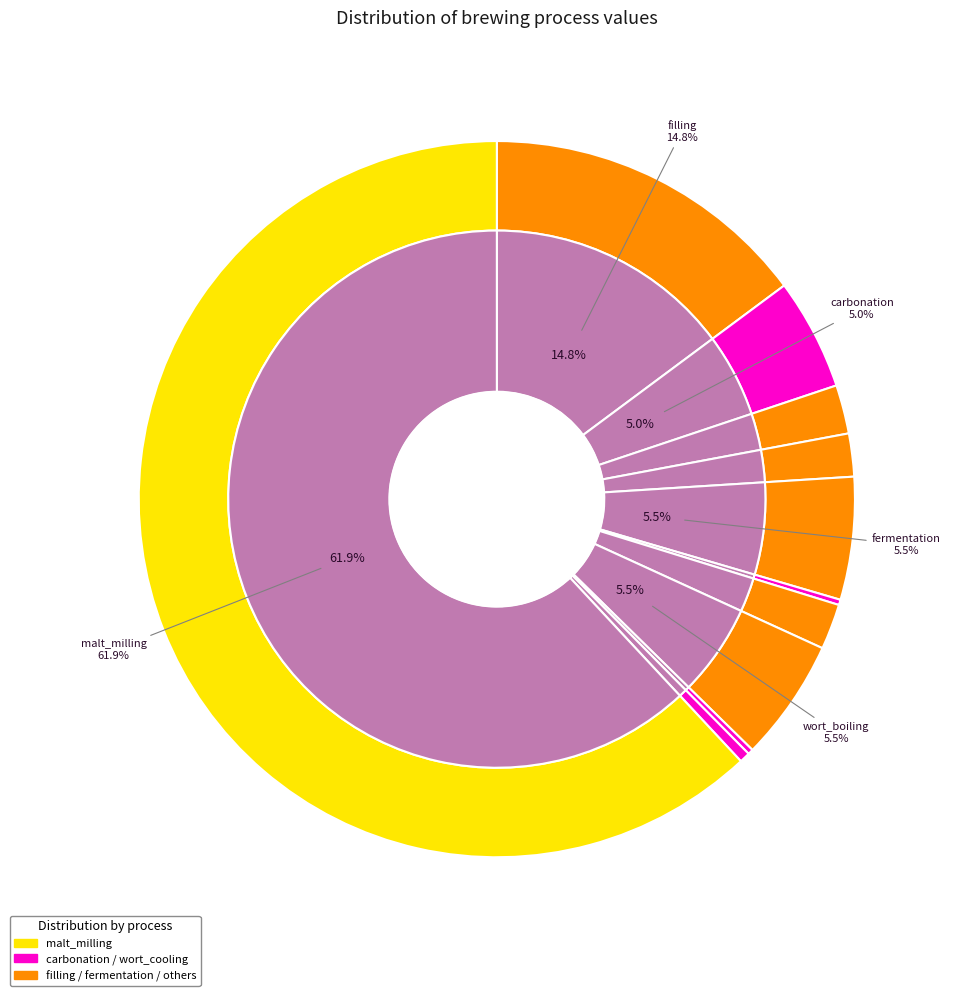

How much of the chart is everything except carbonation?

95.0%